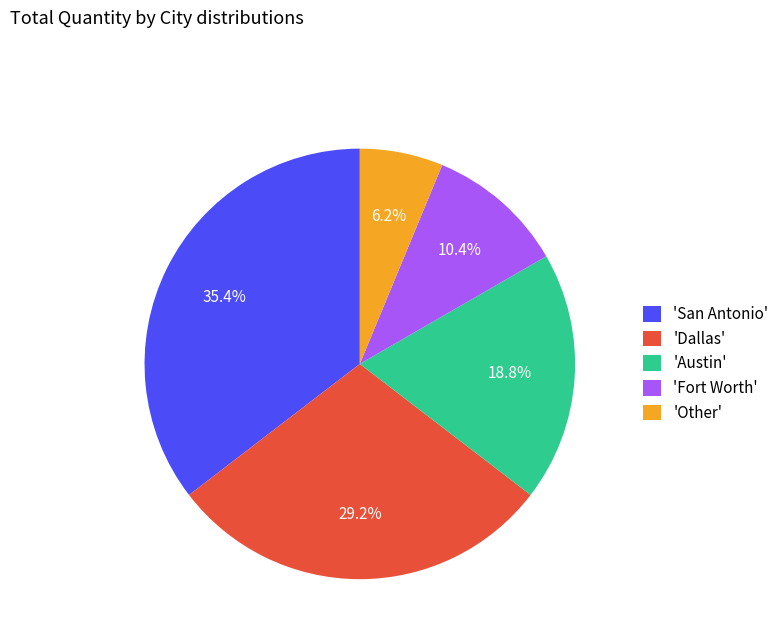

Rank the categories by value from highest to lowest.

'San Antonio', 'Dallas', 'Austin', 'Fort Worth', 'Other'